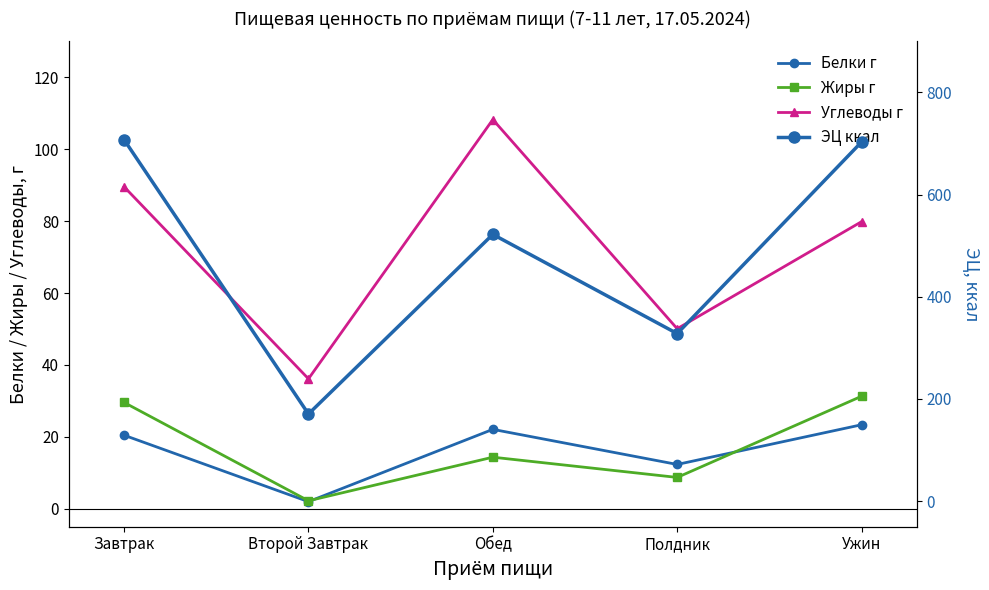

Reading left to right, transcribe all the data shown in this chart.

Белки г: 20.4	2.0	22.1	12.3	23.4
Жиры г: 29.6	2.2	14.3	8.7	31.3
Углеводы г: 89.5	36.1	108.2	50.1	79.8
ЭЦ ккал: 707.5	170.7	522.2	328.0	703.0